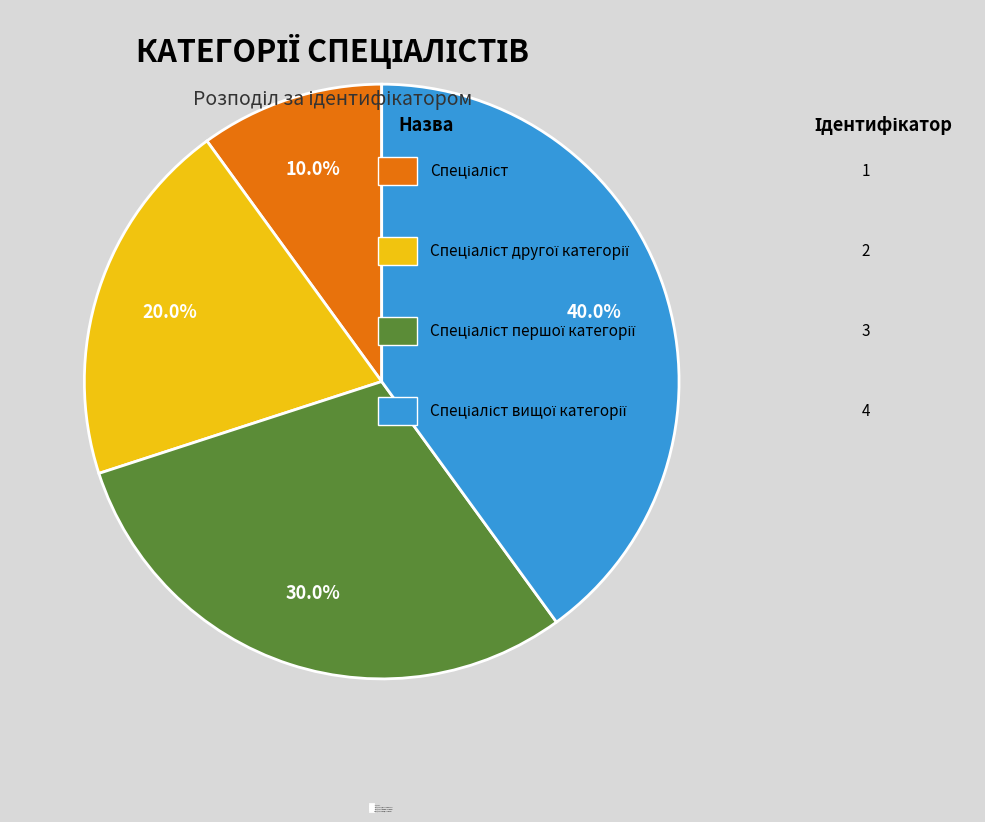

Does any single category account for the majority?

No